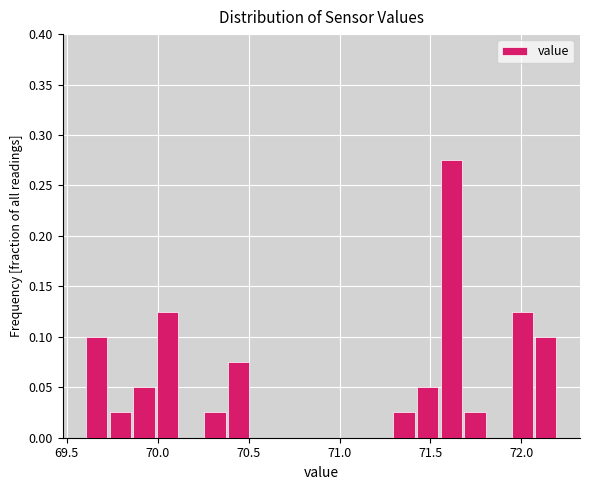

Around what value on the x-axis is the tallest bar? Give the approximate position of its centre, as read against the axis.

71.60